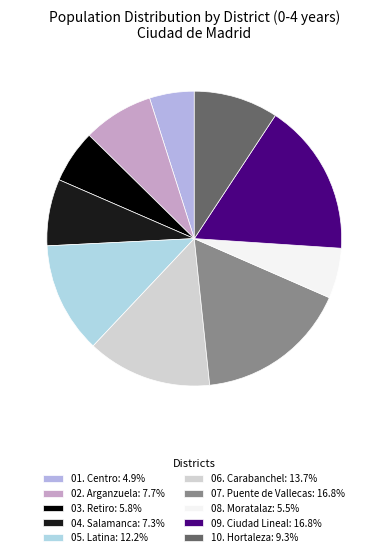

How many slices are in this pie chart?

10